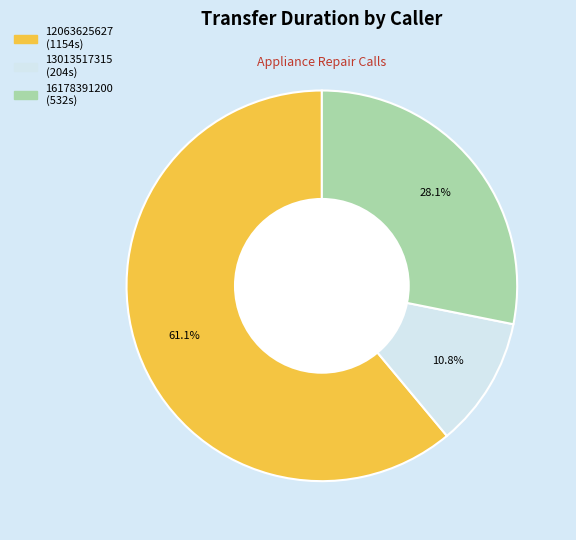

To the nearest percent, what portion does 16178391200 represent?

28%